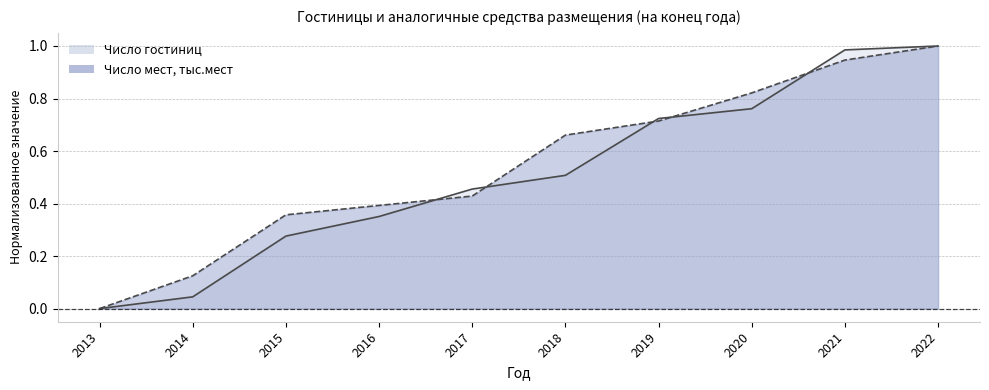

Reading left to right, list all the values displayed in this chart.

Число гостиниц: 0.0	0.0	0.3	0.4	0.5	0.5	0.7	0.8	1.0	1.0
Число мест, тыс.мест: 0.0	0.1	0.4	0.4	0.4	0.7	0.7	0.8	0.9	1.0